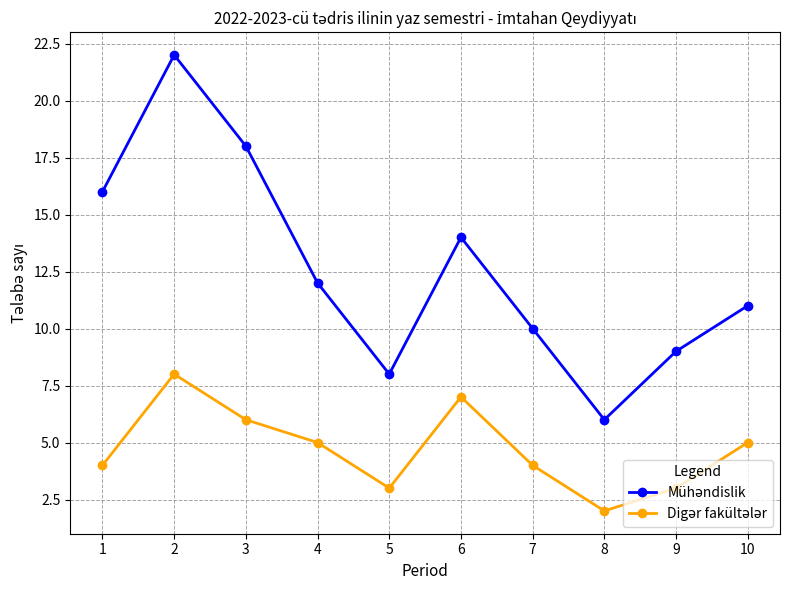

What is the greatest value displayed?

22